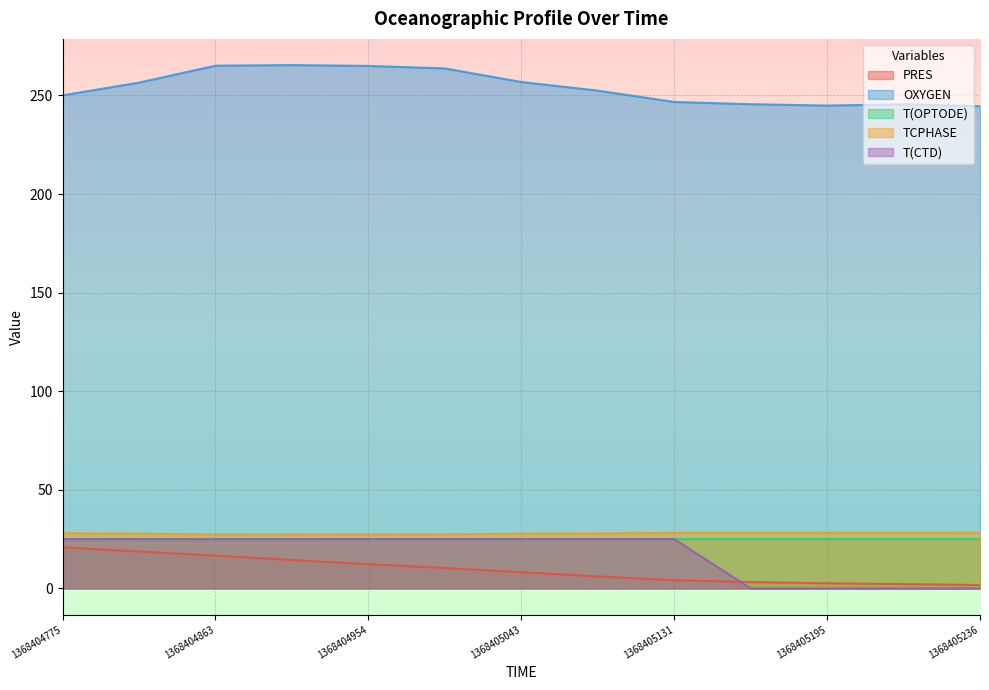

What is the sum of all TCPHASE values?

361.9